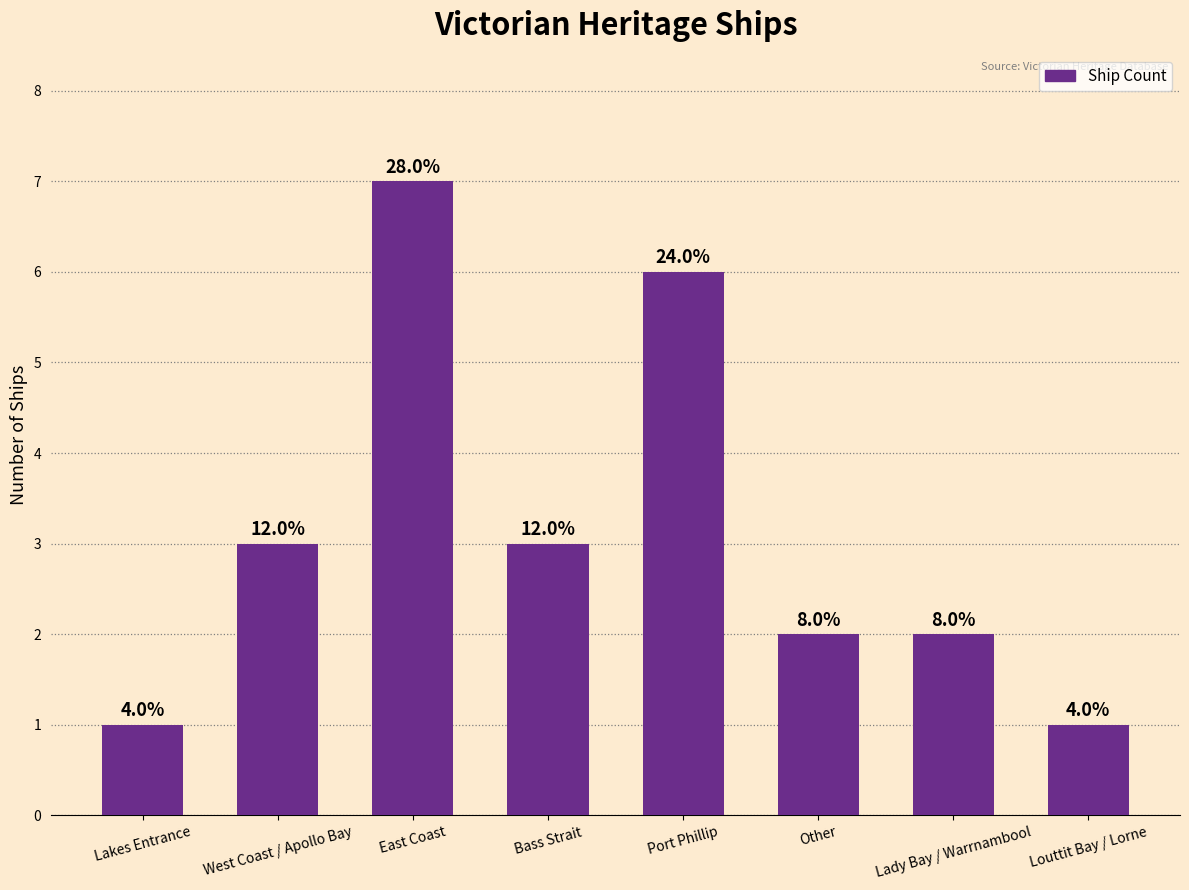

Does the chart contain stacked bars?

No